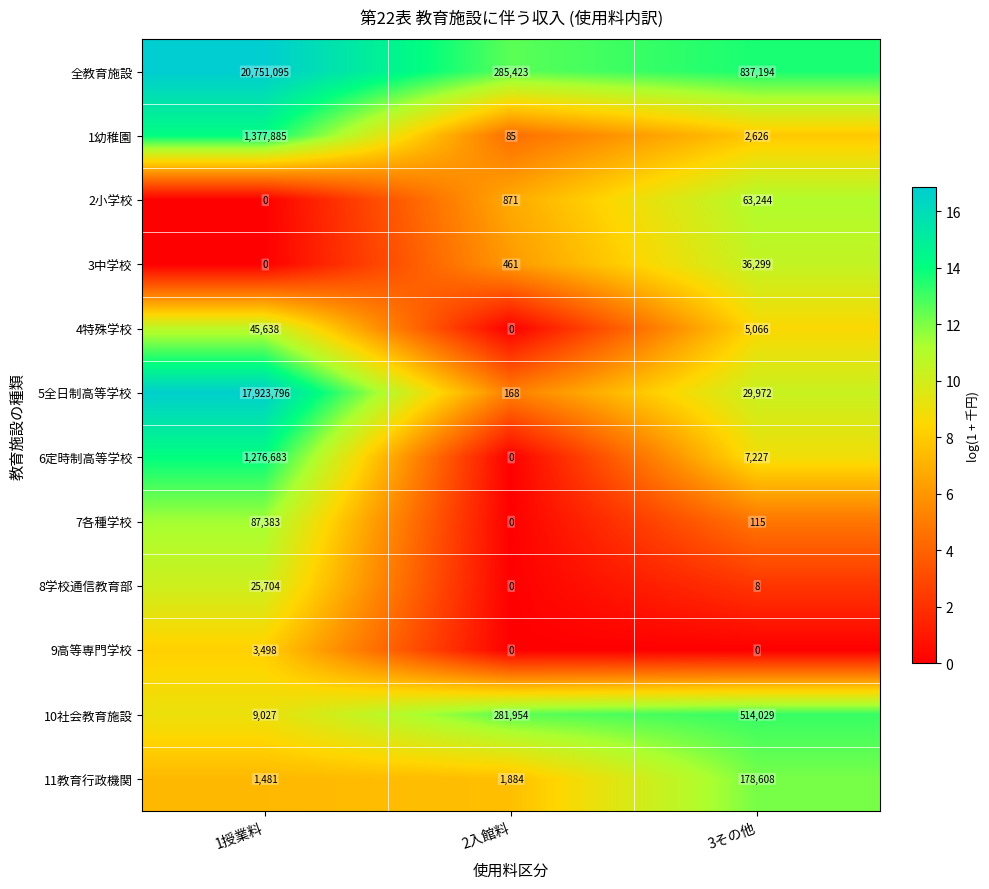

The 全教育施設 series shows 837194 at 3その他. True or false?

True